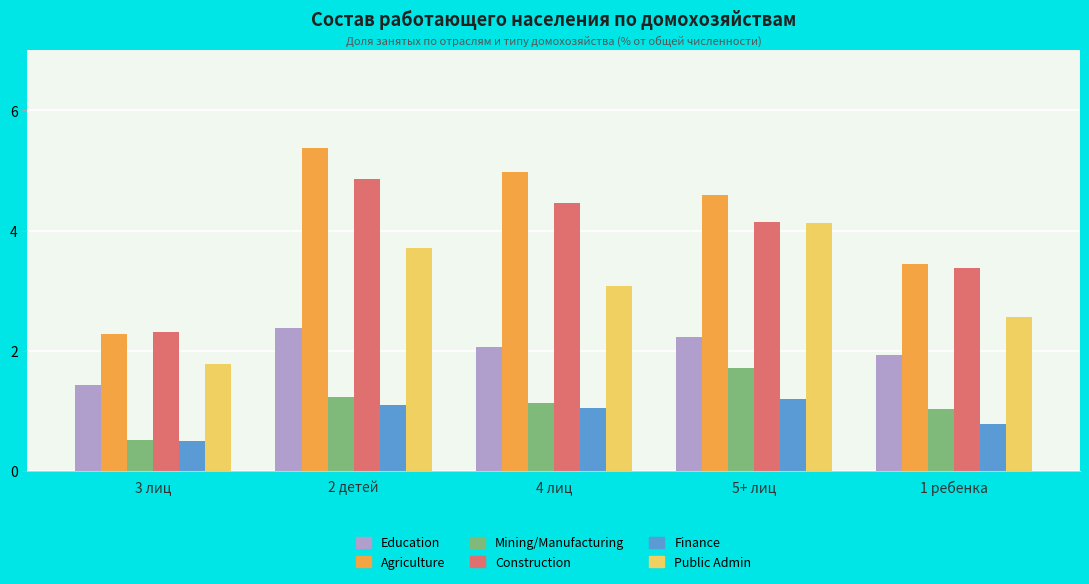

What is the approximate value of Public Admin at 5+ лиц?

4.1